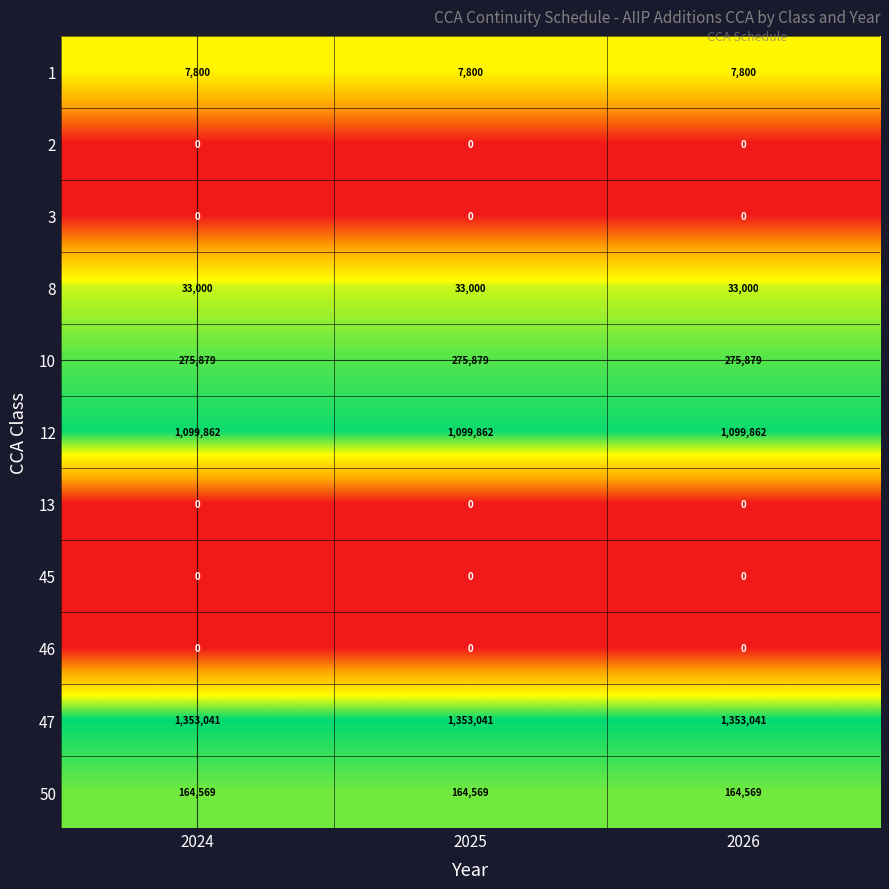

What is the greatest value displayed?

1353041